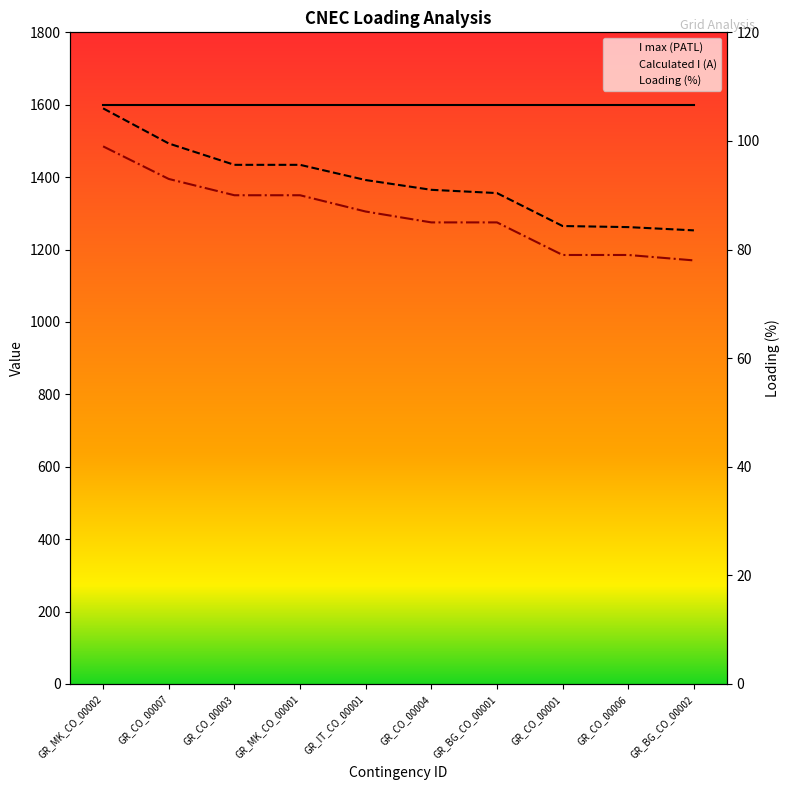

What is the label of the 10th point from the right?

GR_MK_CO_00002